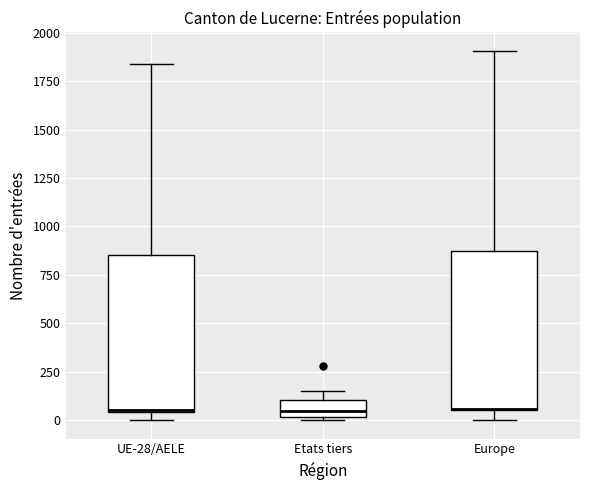

Reading left to right, read every box against the y-axis: the position of its median line, the range the box covers, and the ends of its whiskers. The values are not printed on the chart, so give them approximately, as read against the axis.

UE-28/AELE: median 50, box 50 to 850, whiskers 0 to 1850
Etats tiers: median 50, box 0 to 100, whiskers 0 to 150
Europe: median 50 (drawn on the box's lower edge), box 50 to 850, whiskers 0 to 1900